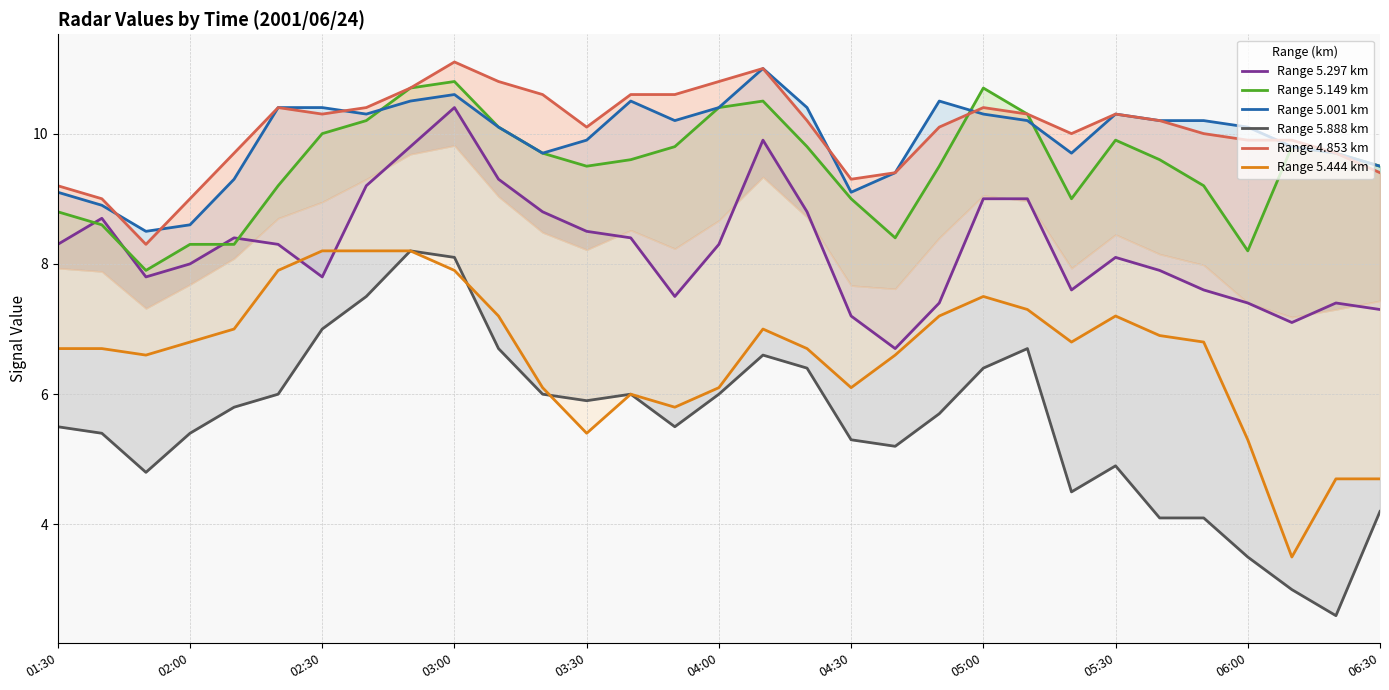

What is the difference between the maximum and second lowest values in the Range 5.001 km series?

2.4